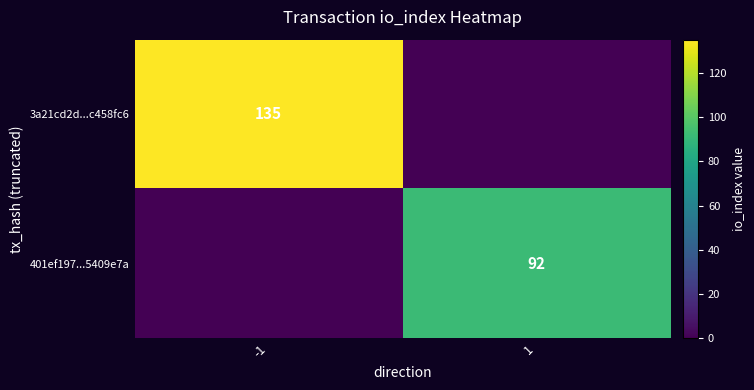

At how many categories does at least one series exceed 22?

2